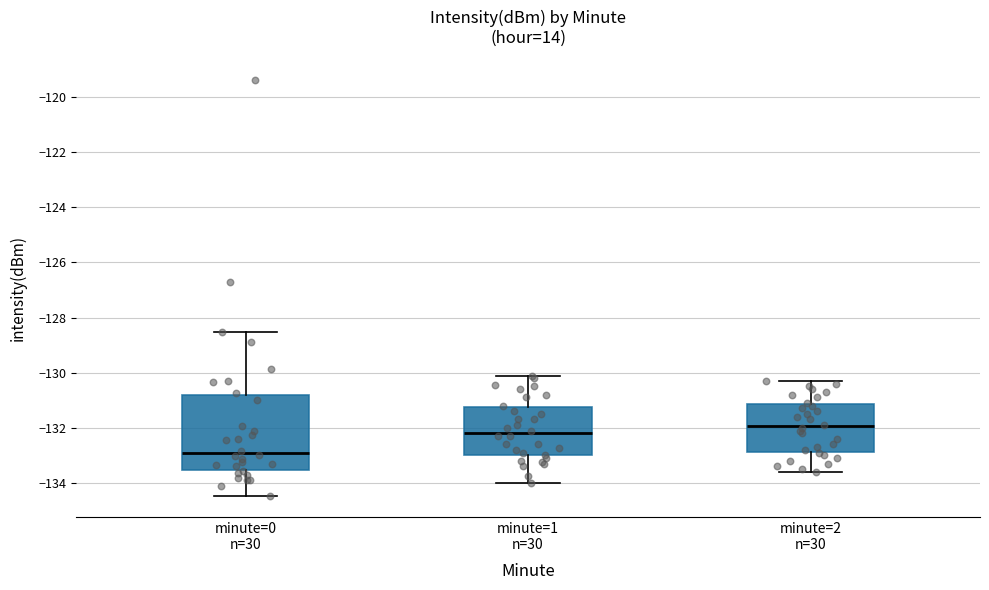

Where is the lower edge of the box for minute=0 n=30 on the y-axis? The values are not printed on the chart, so give them approximately, as read against the axis.

-133.6